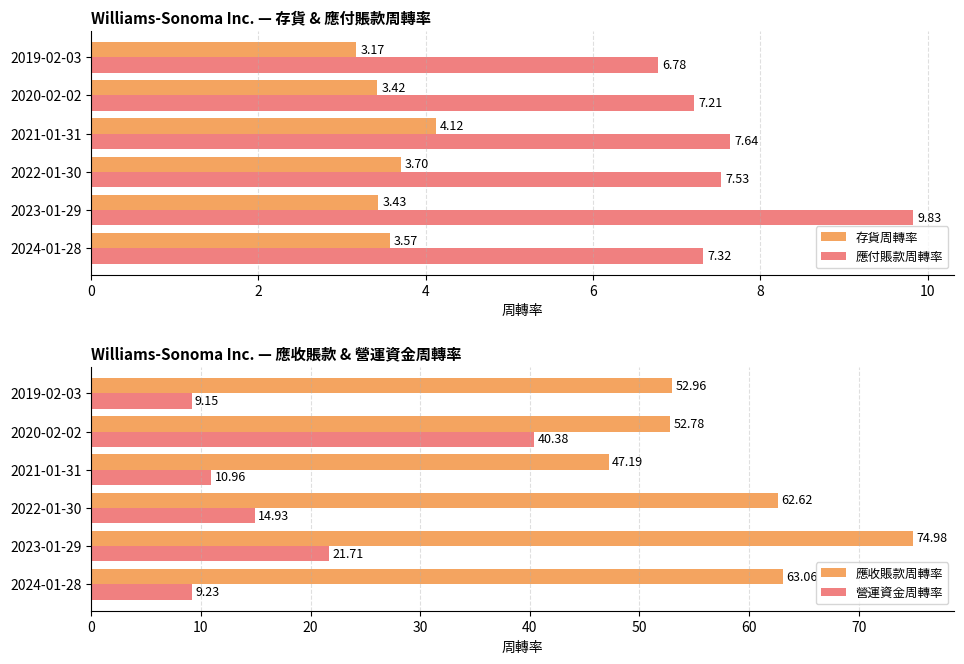

At which category does the chart reach its minimum across all series?

10